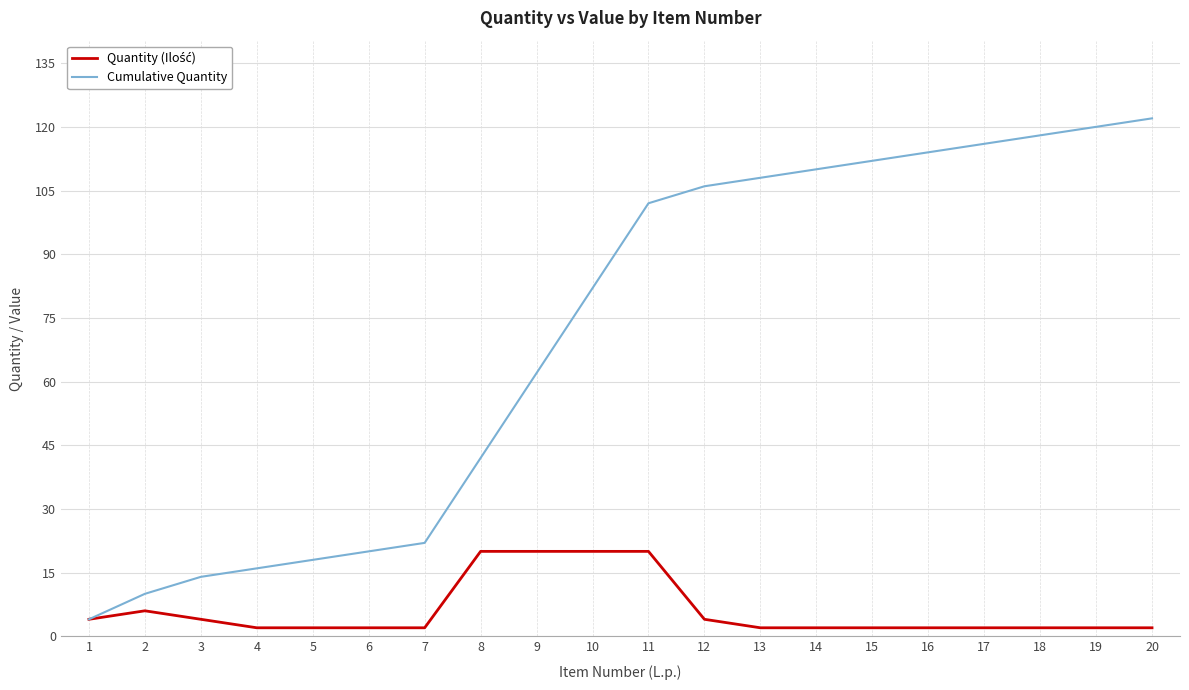

What is the maximum value shown in the chart?

122